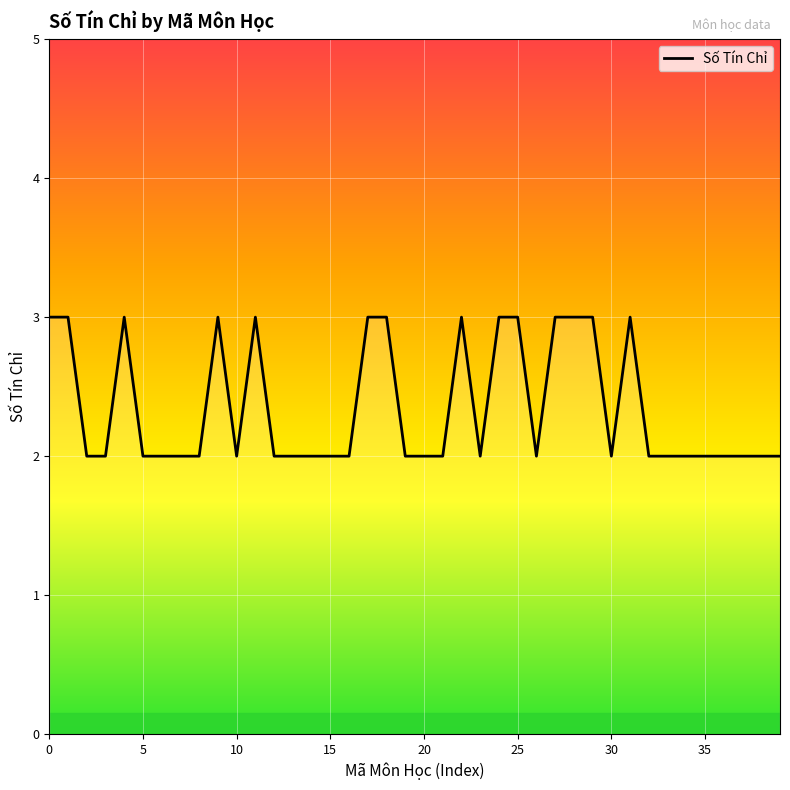

What is the maximum value shown in the chart?

3